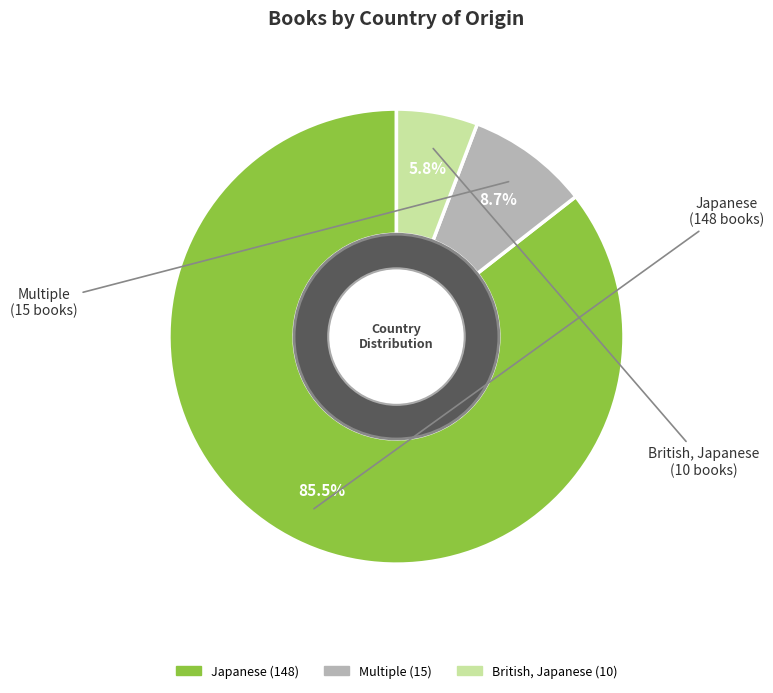

To the nearest percent, what percentage of the pie is British, Japanese?

6%